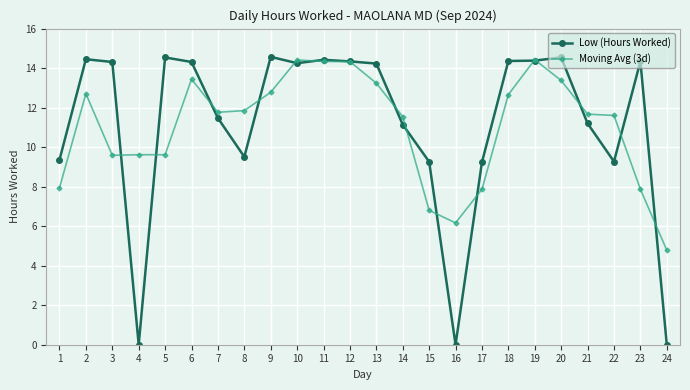

Is the value of Moving Avg (3d) at 13 greater than the value of Low (Hours Worked) at 14?

Yes